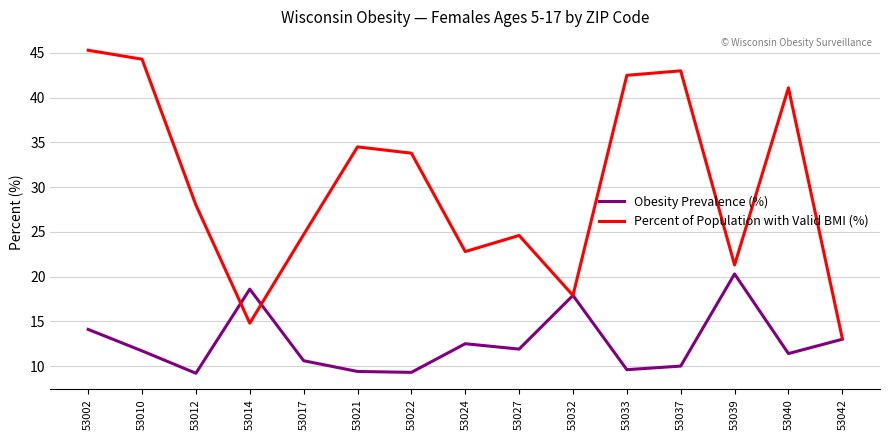

What is the difference between the Percent of Population with Valid BMI (%) values at 53027 and 53010?

19.7